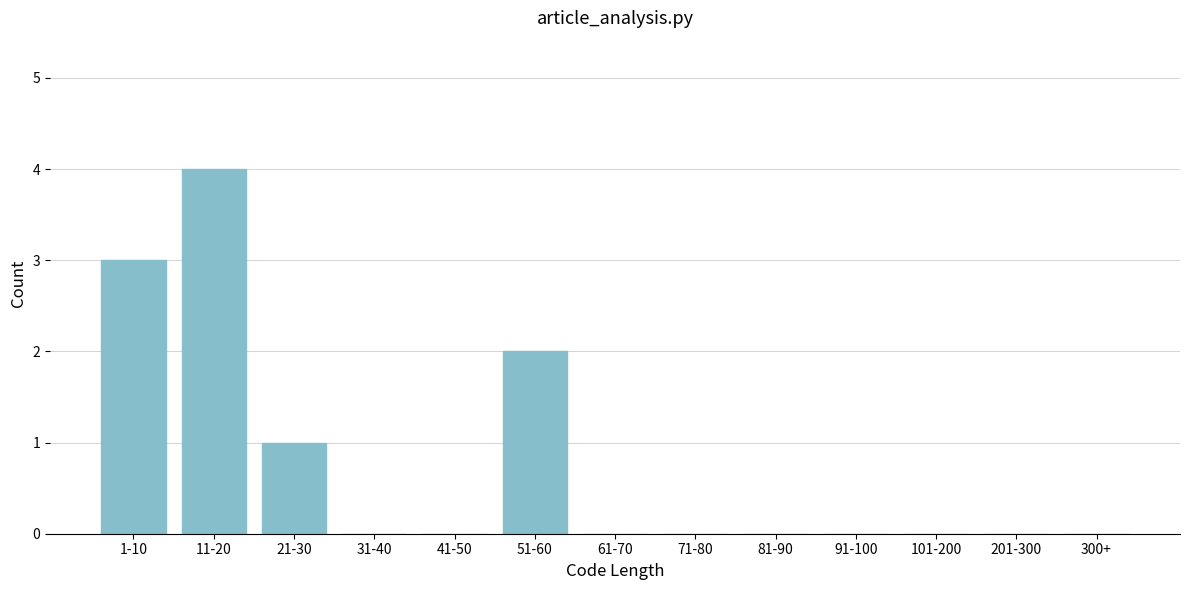

Reading left to right, extract all data points from this chart.

1-10=3	11-20=4	21-30=1	31-40=0	41-50=0	51-60=2	61-70=0	71-80=0	81-90=0	91-100=0	101-200=0	201-300=0	300+=0